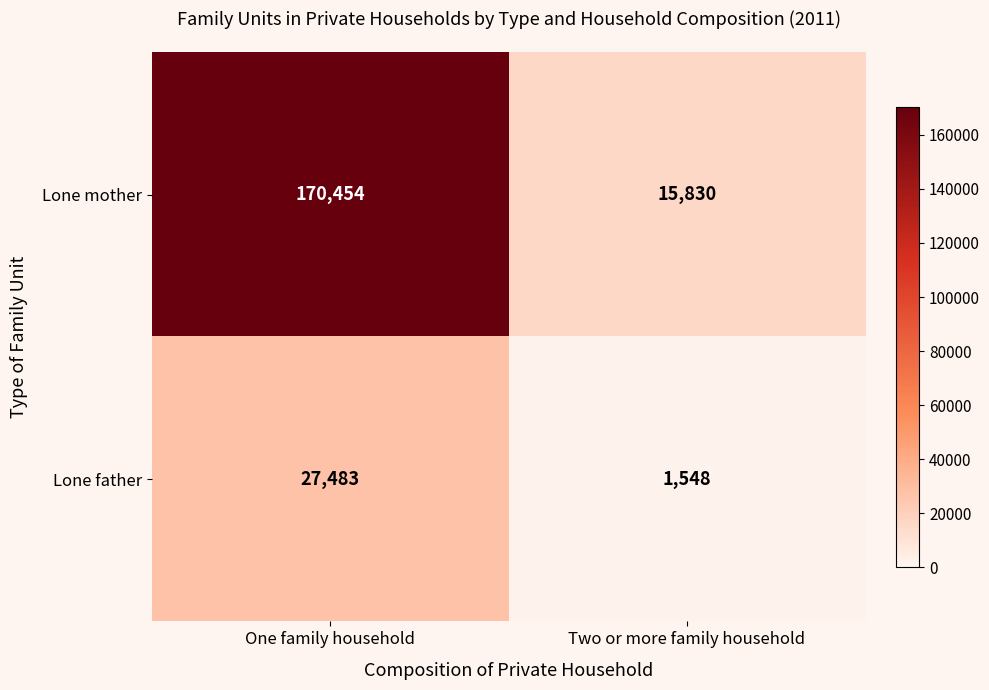

True or false: Lone father has a value of 41182 at One family household.

False